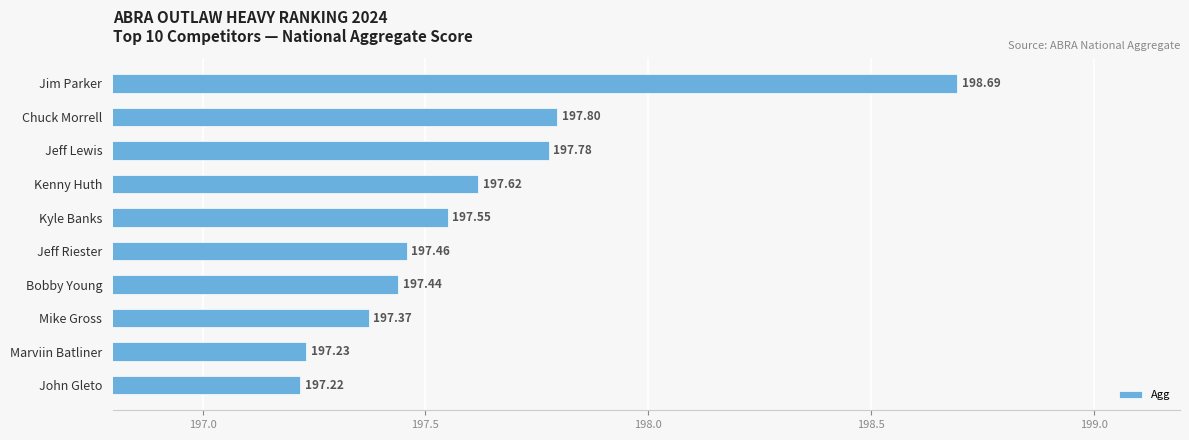

How many bars are there in total?

10